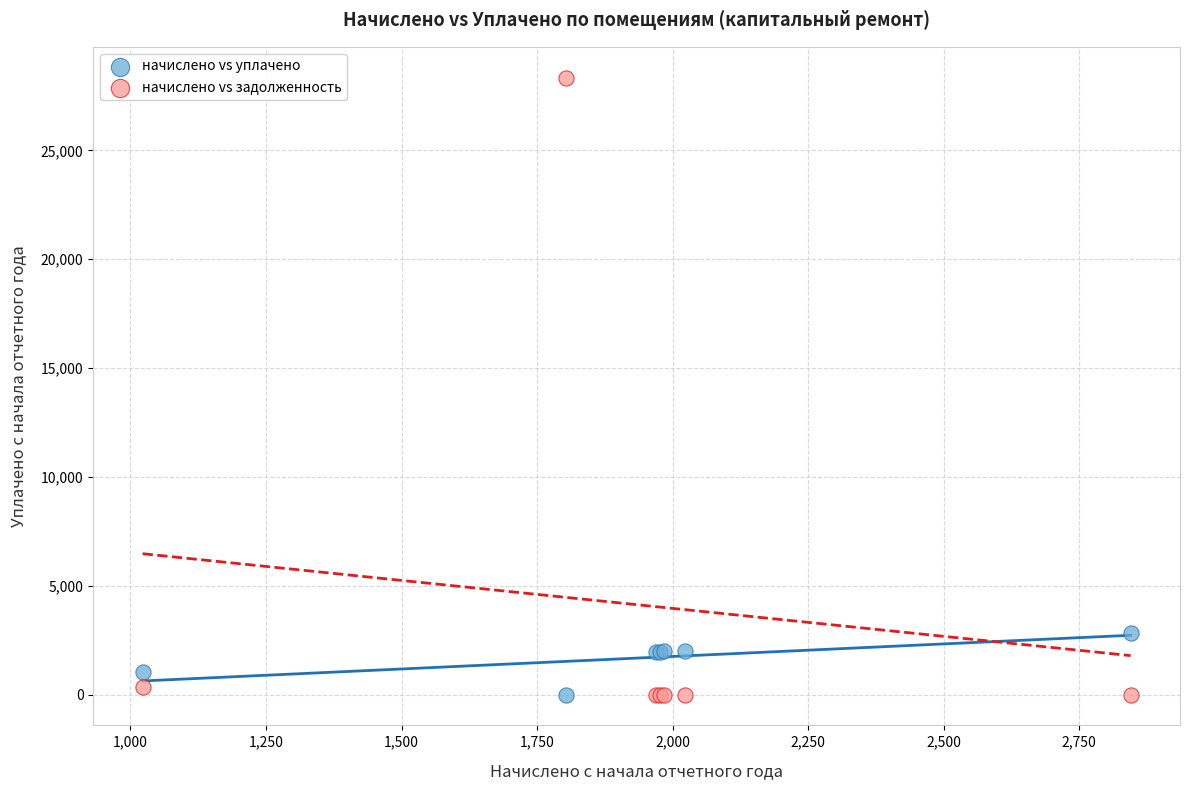

Which series has the largest Y range (max minus min)?

начислено vs задолженность